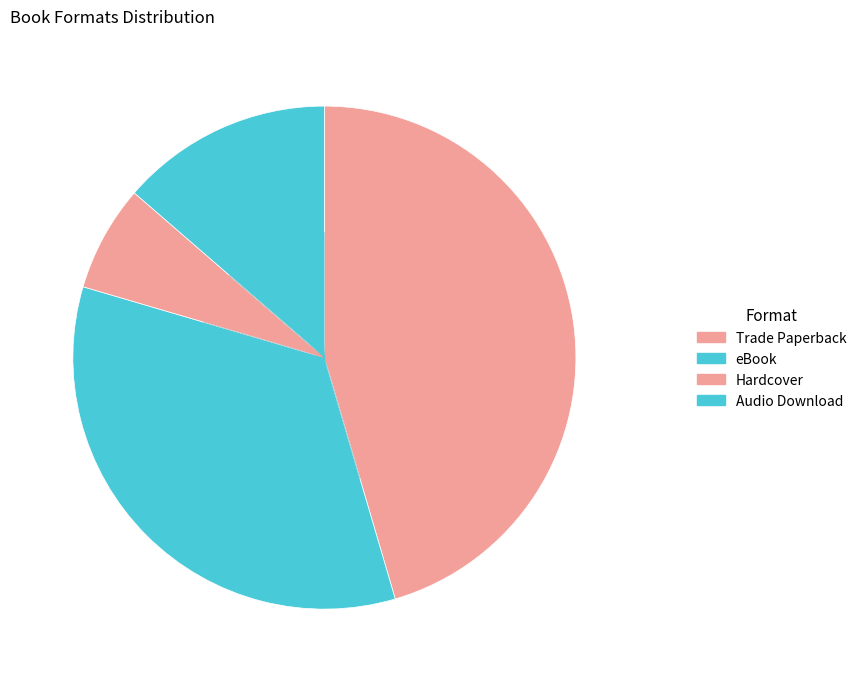

Which has a higher value, Trade Paperback or Hardcover?

Trade Paperback